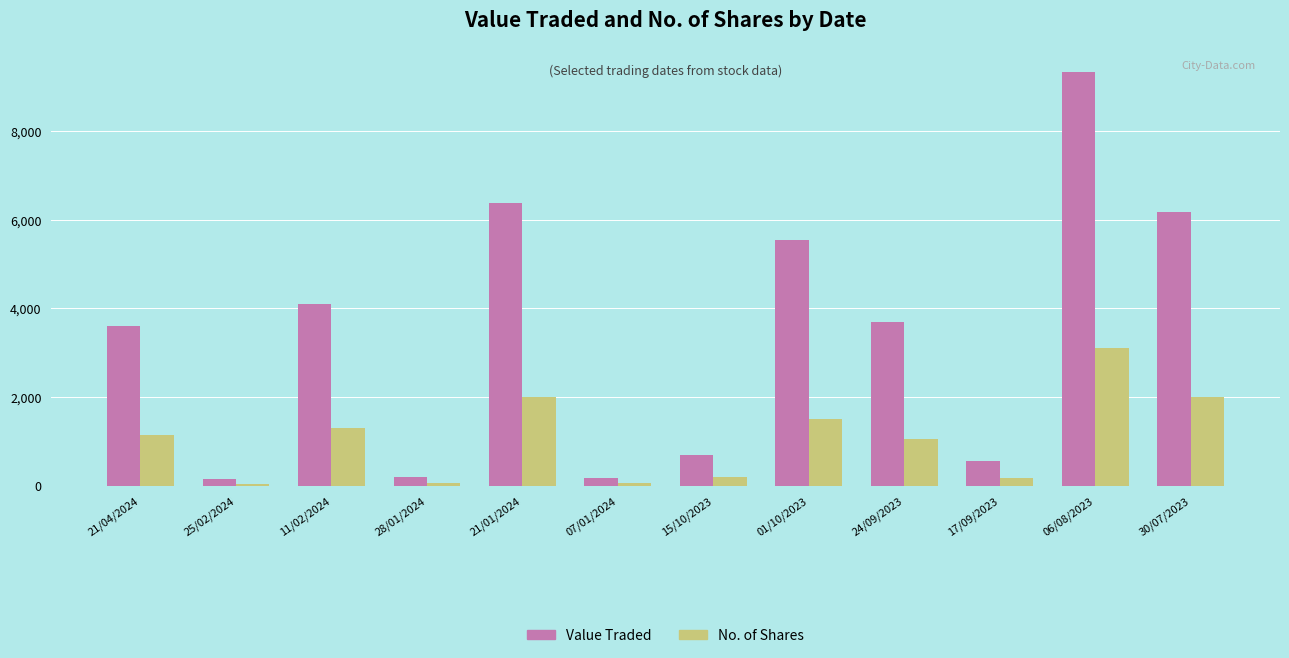

What is the spread (max minus min) of values at 21/01/2024?

4370